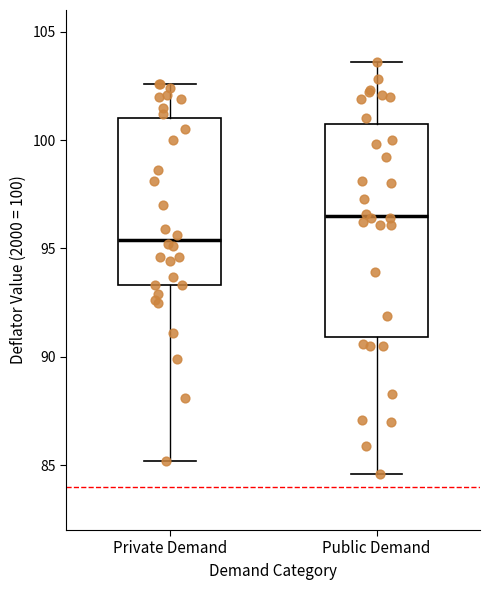

Reading left to right, transcribe this box plot: for each box, give where its median line is, the range the box spans, and where its two whiskers end, as read against the y-axis. The values are not printed on the chart, so give them approximately, as read against the axis.

Private Demand: median 95.5, box 93.5 to 101.0, whiskers 85.0 to 102.5
Public Demand: median 96.5, box 91.0 to 101.0, whiskers 84.5 to 103.5